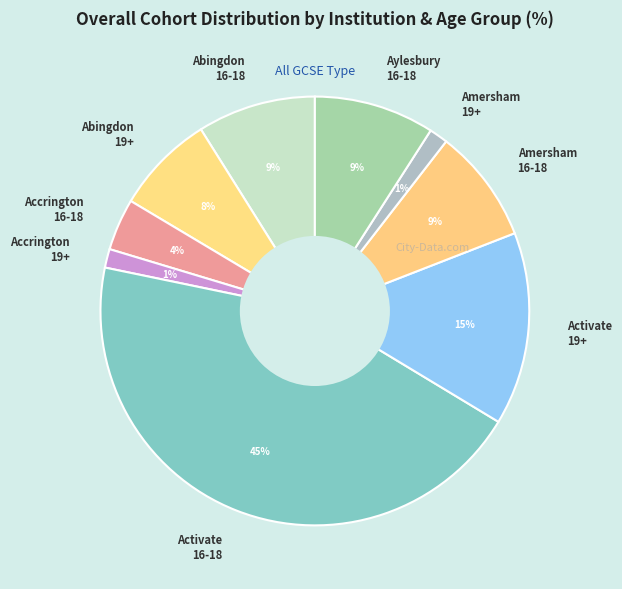

Which has a higher value, Amersham 19+ or Amersham 16-18?

Amersham 16-18